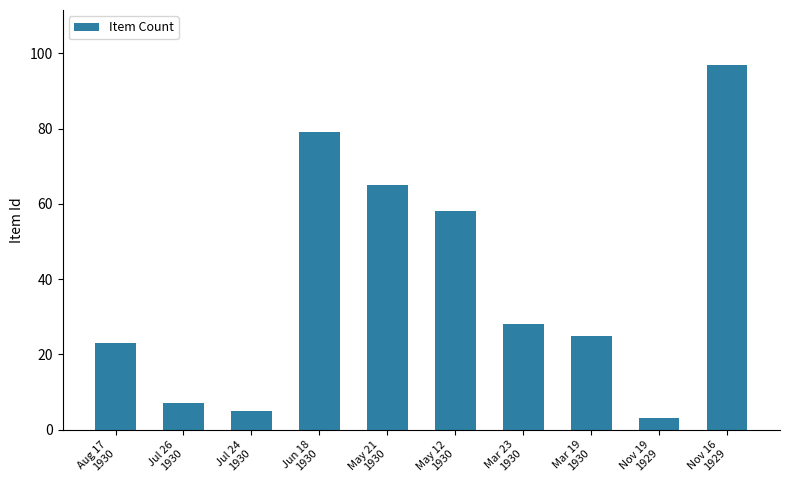

At which label is the value closest to 50?

May 12
1930